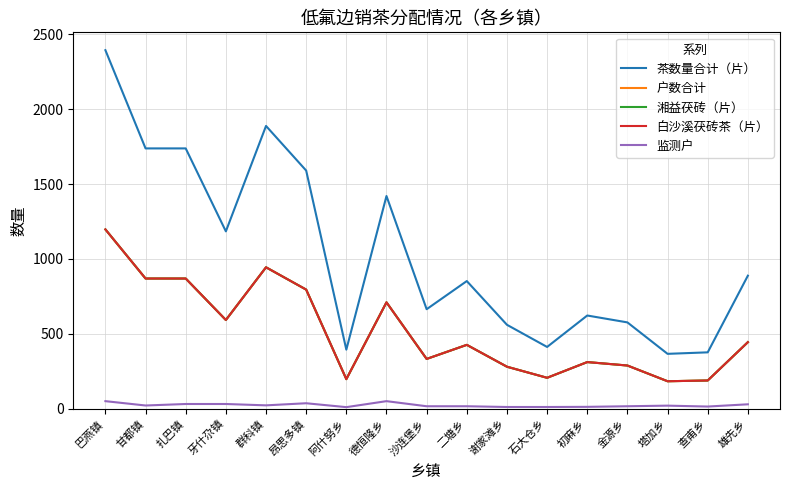

What is the approximate value of 监测户 at 初麻乡?

12